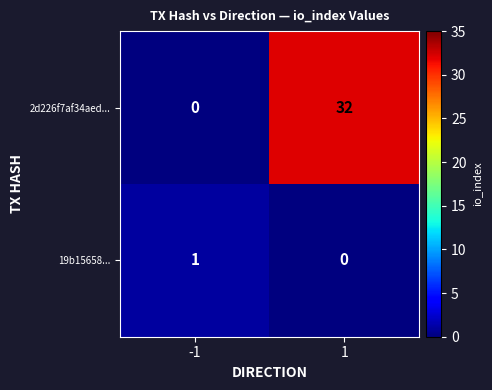

The value of 19b15658... at -1 is 0. True or false?

False